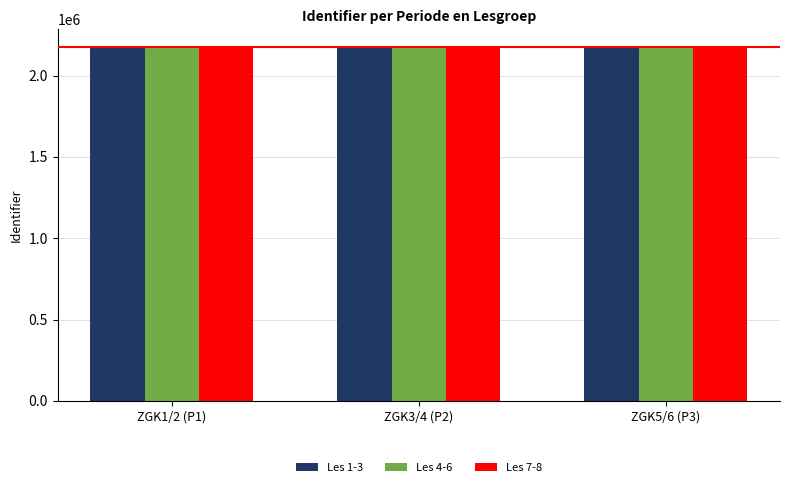

What is the sum of all Les 7-8 values?

6526925